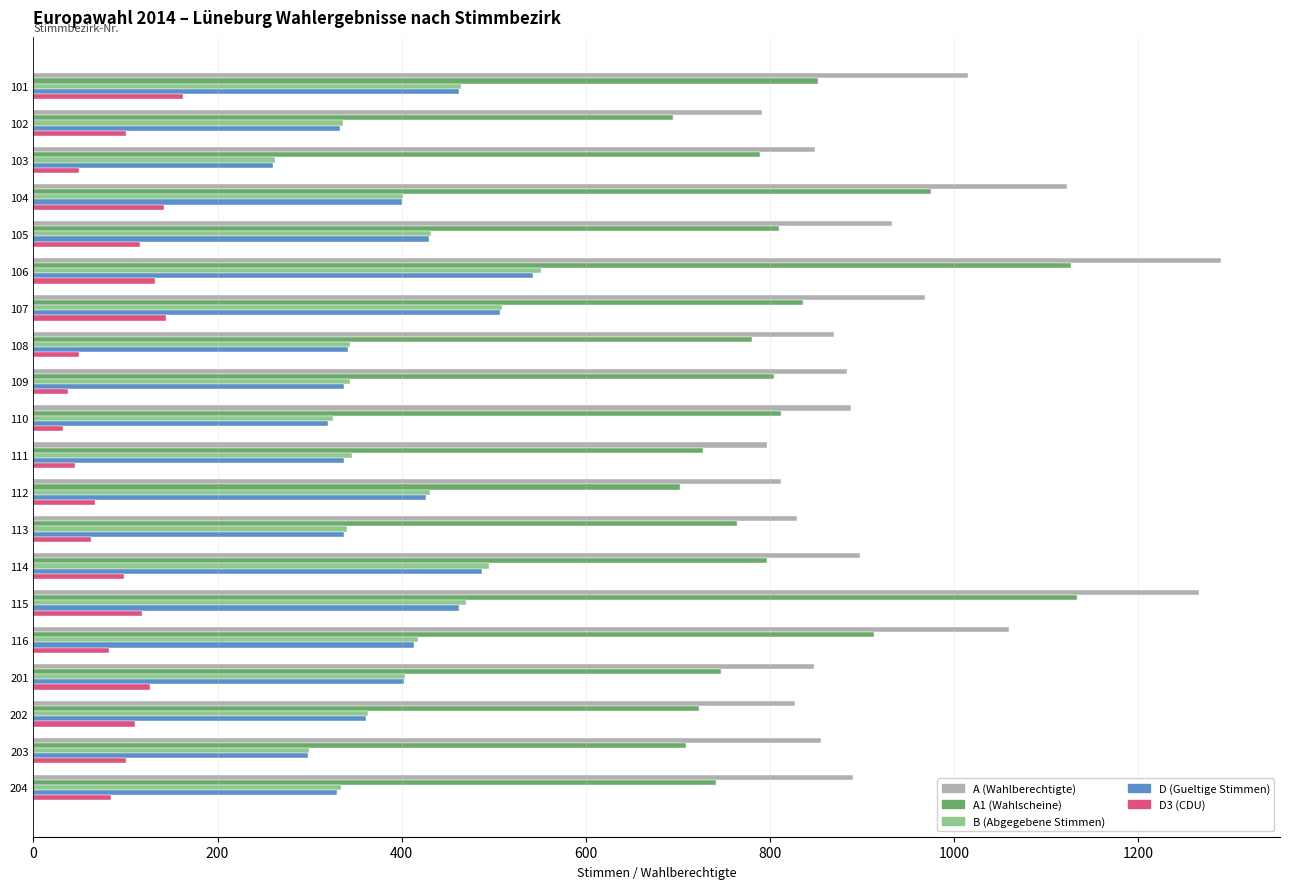

How many categories are shown in the chart?

20